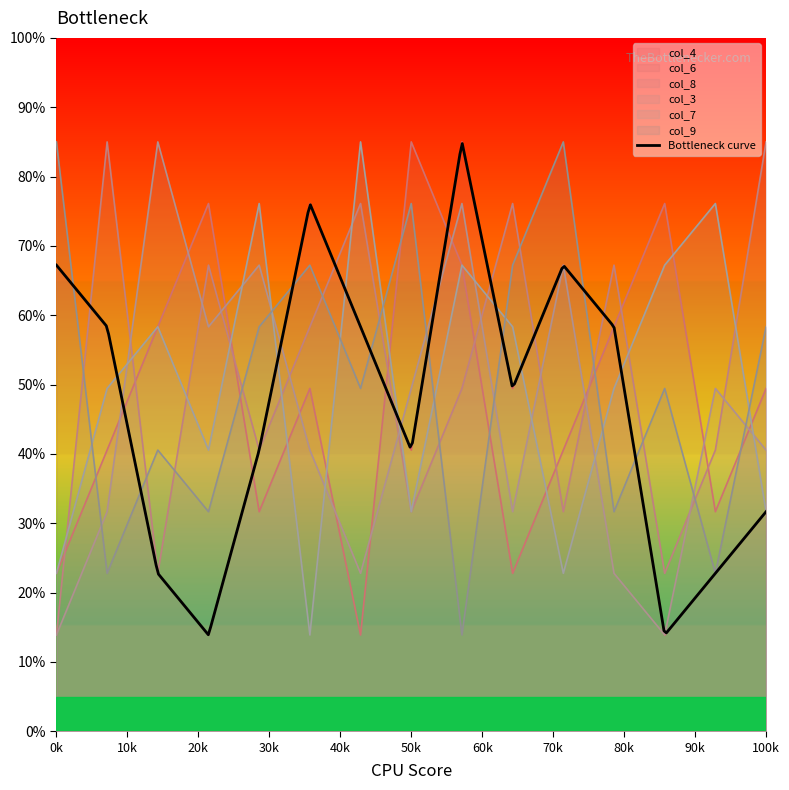

What is the maximum value for col_4?

85.0